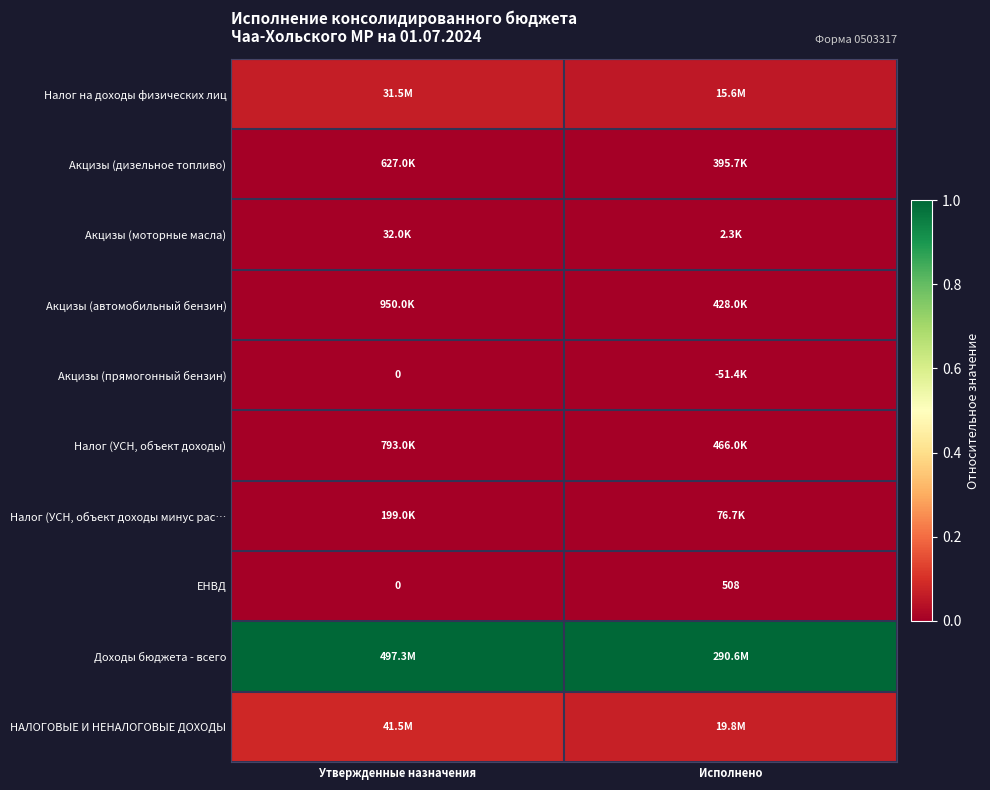

Between Утвержденные назначения and Исполнено, which is larger?

Утвержденные назначения